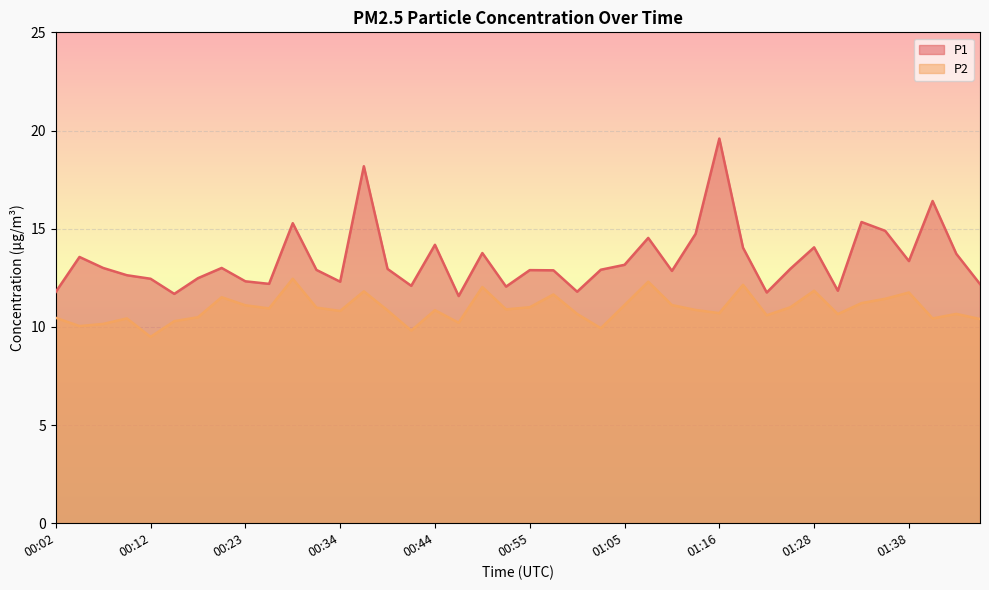

Which category has the lowest value across all series?

00:12